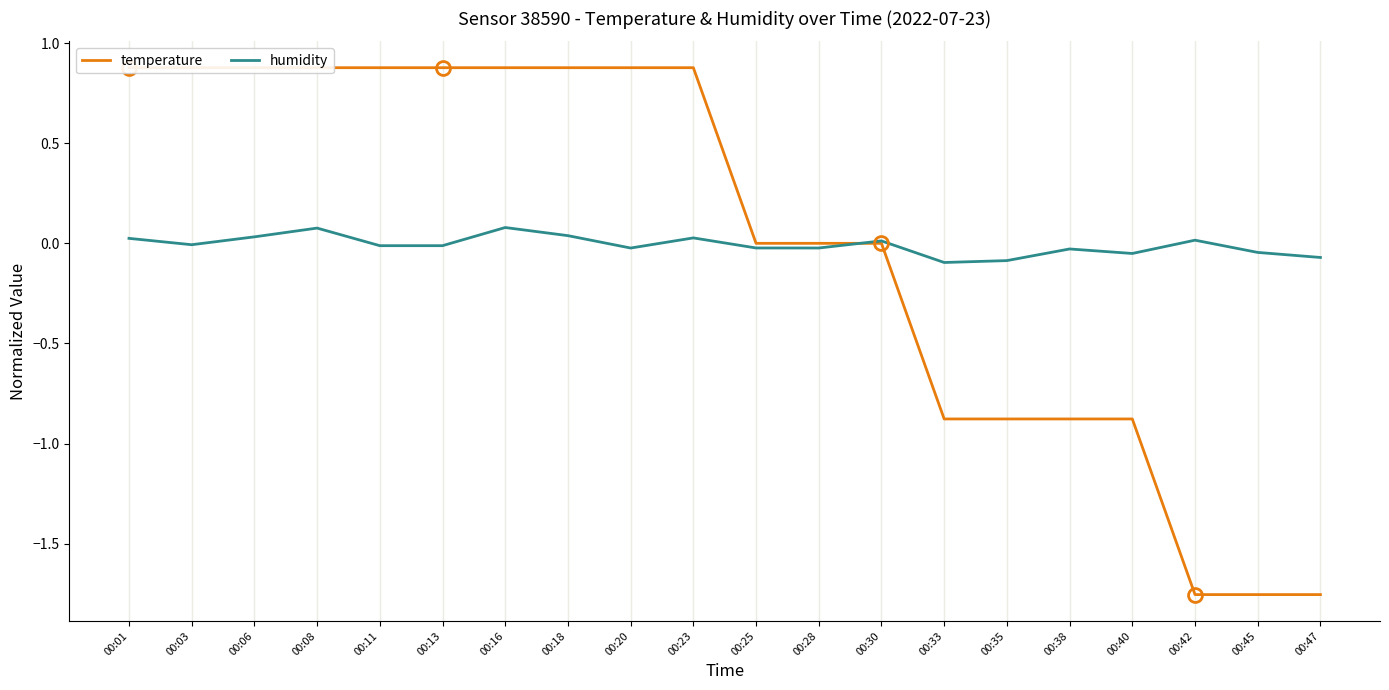

Where is humidity nearest to the value 0?

00:03